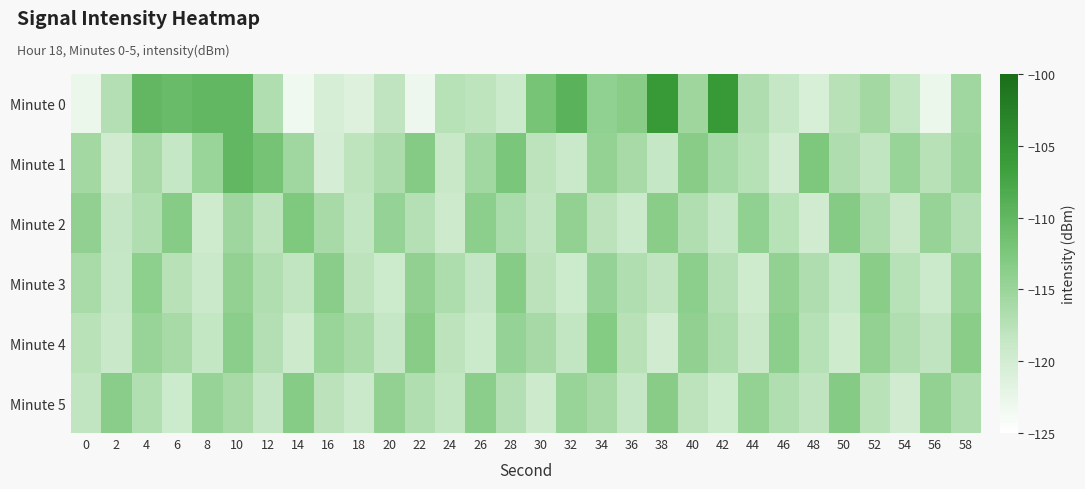

Which label corresponds to the largest value in the chart?

42